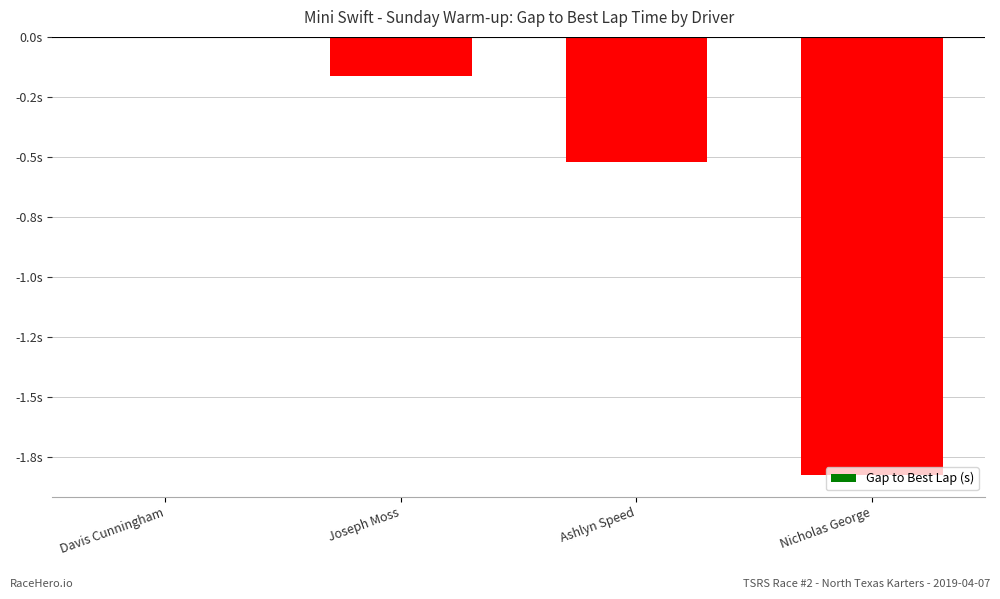

Reading left to right, extract all data points from this chart.

0.0	-0.2	-0.5	-1.8